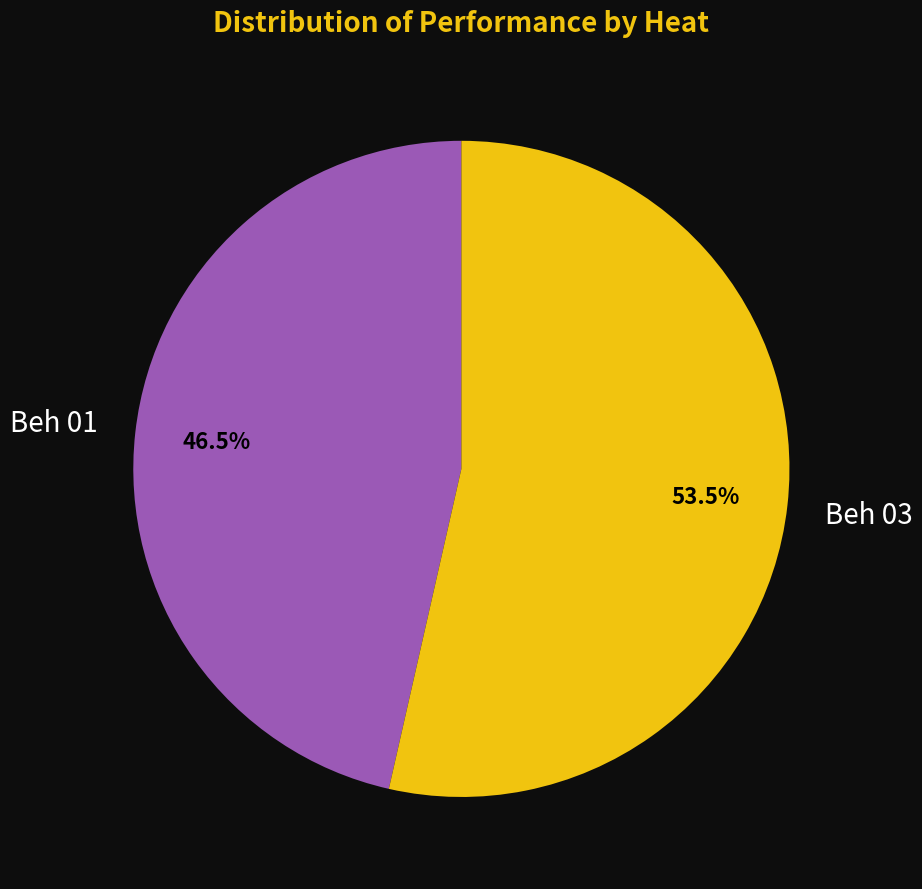

Which slice is the largest?

Beh 03